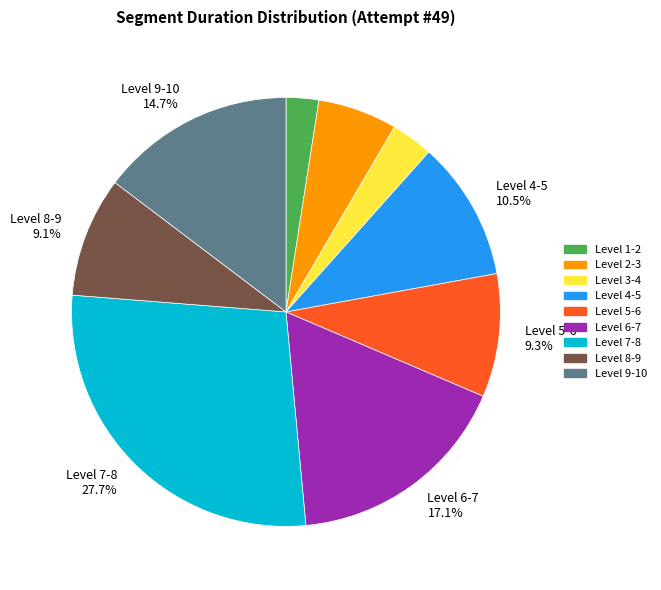

Is there a majority slice in this chart?

No